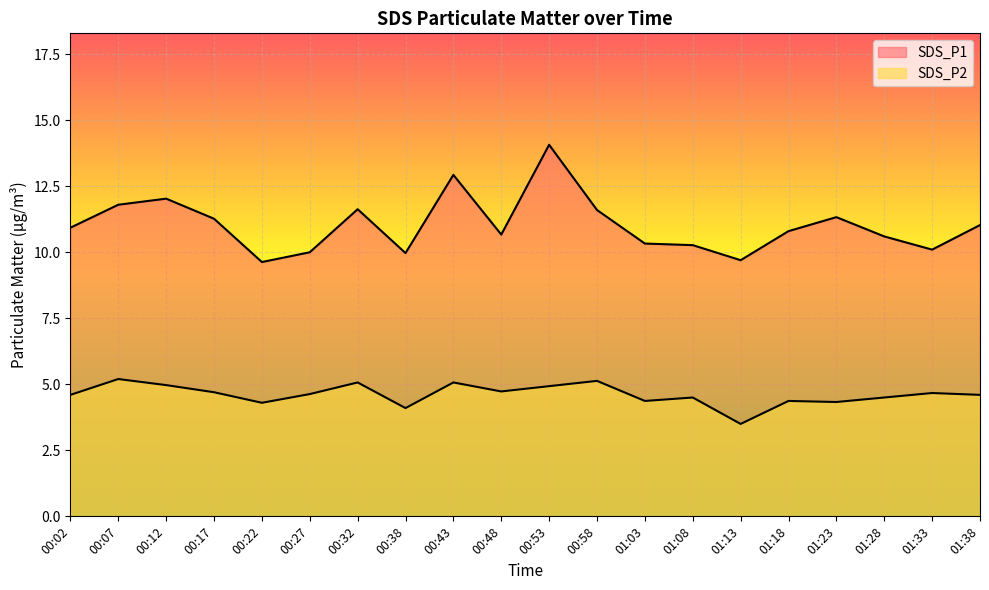

Rank the series by their maximum value, from lowest to highest.

SDS_P2, SDS_P1